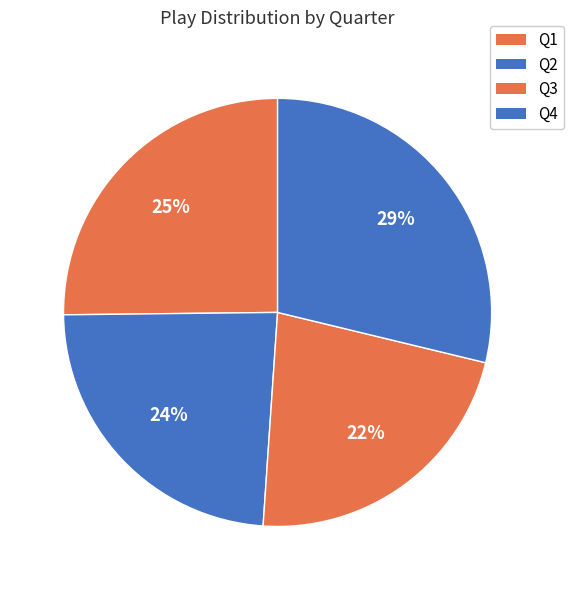

How many slices are in this pie chart?

4